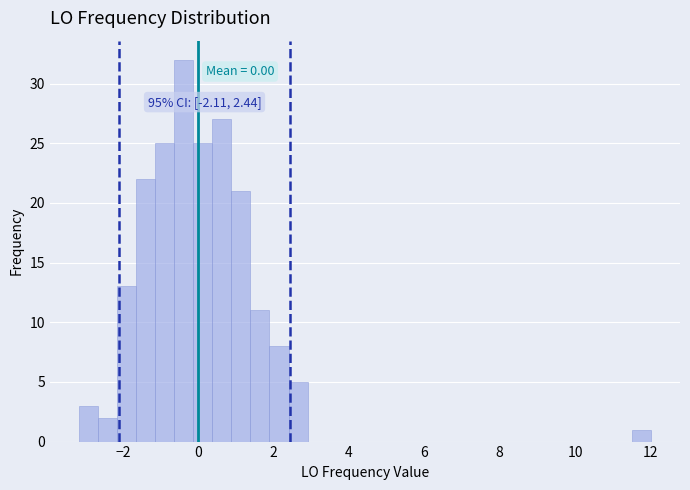

Read against the x-axis, roughly where is the centre of the tallest bar?

-0.4